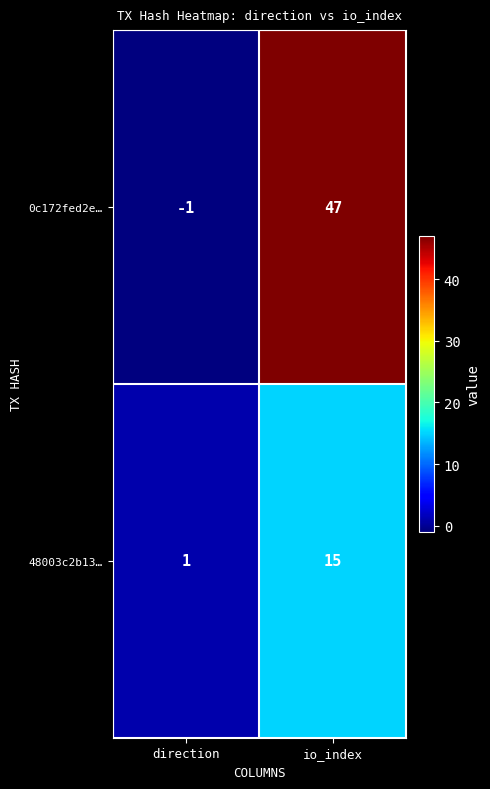

Between direction and io_index, which series saw the biggest shift?

0c172fed2e…